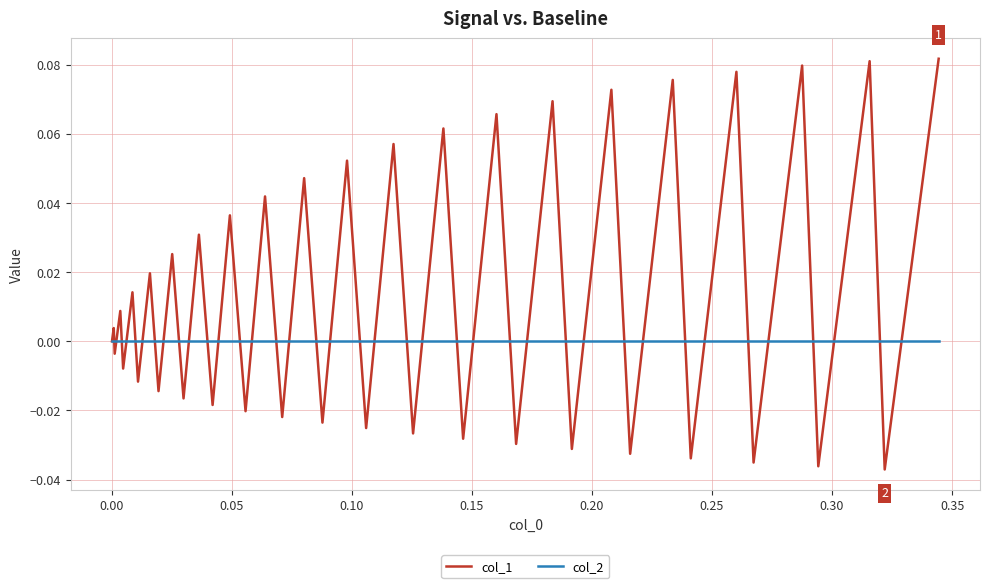

Which series has the largest total across all categories?

col_1